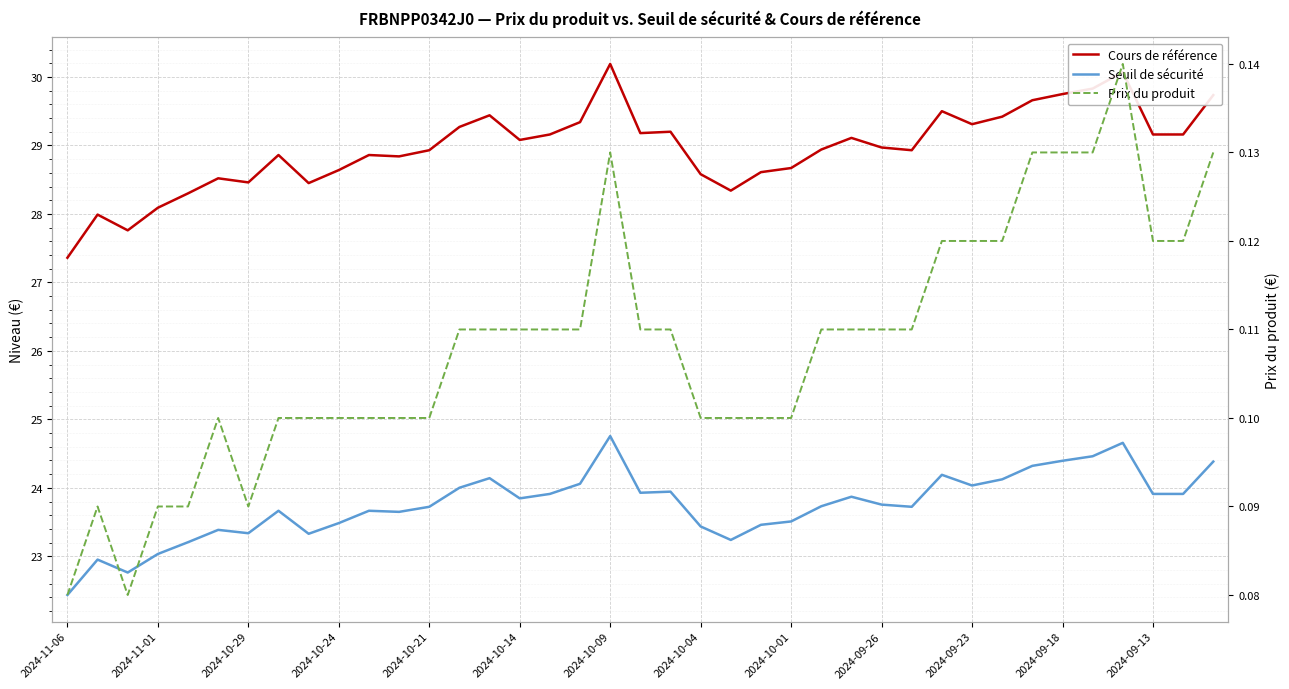

True or false: Cours de référence and Prix du produit intersect in this chart.

False